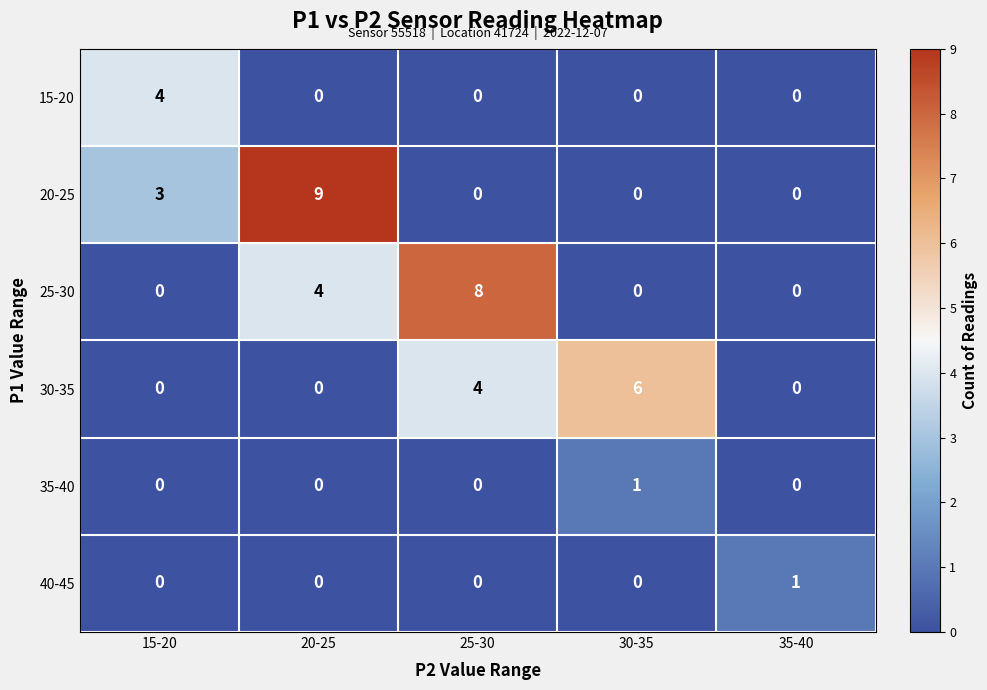

Reading left to right, transcribe all the data shown in this chart.

15-20: 15-20=4	20-25=0	25-30=0	30-35=0	35-40=0
20-25: 15-20=3	20-25=9	25-30=0	30-35=0	35-40=0
25-30: 15-20=0	20-25=4	25-30=8	30-35=0	35-40=0
30-35: 15-20=0	20-25=0	25-30=4	30-35=6	35-40=0
35-40: 15-20=0	20-25=0	25-30=0	30-35=1	35-40=0
40-45: 15-20=0	20-25=0	25-30=0	30-35=0	35-40=1